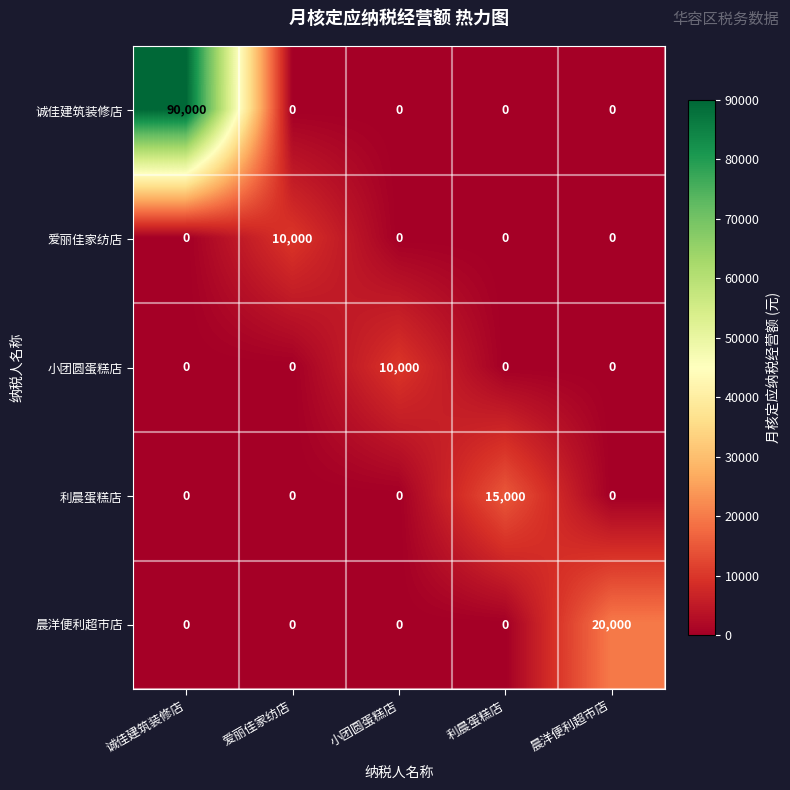

Between 诚佳建筑装修店 and 小团圆蛋糕店, which series saw the biggest shift?

诚佳建筑装修店